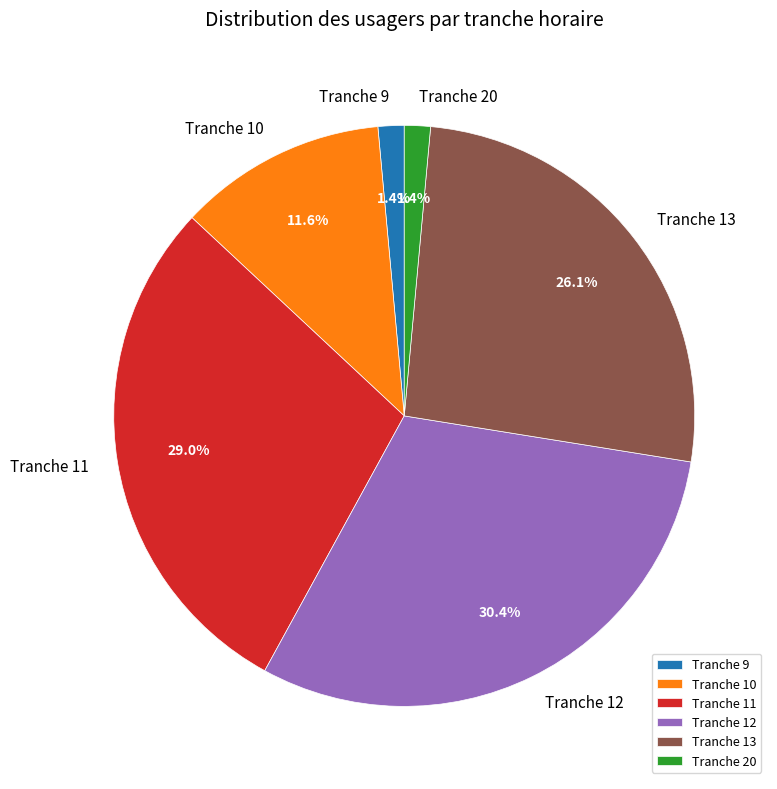

Does Tranche 20 represent more than half of the total?

No